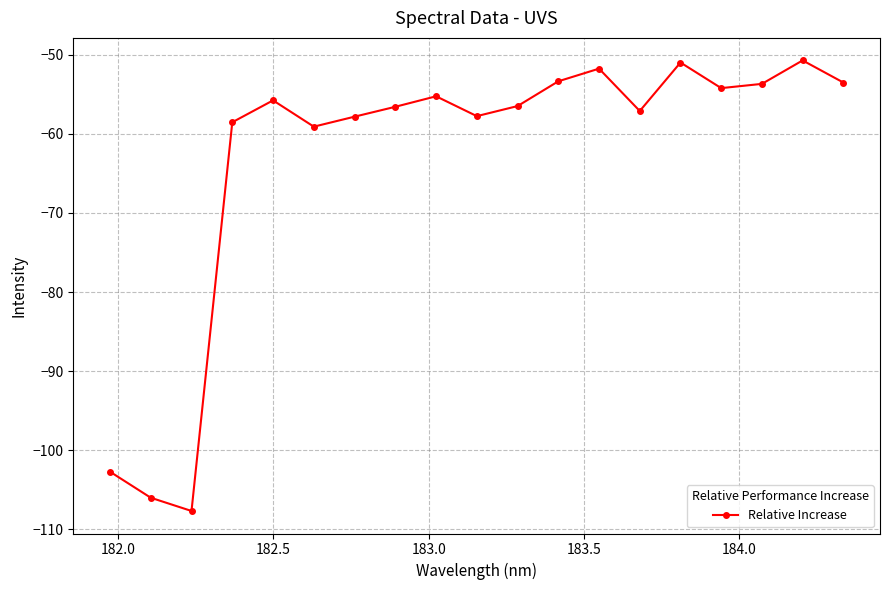

How many data points does each series have?

19